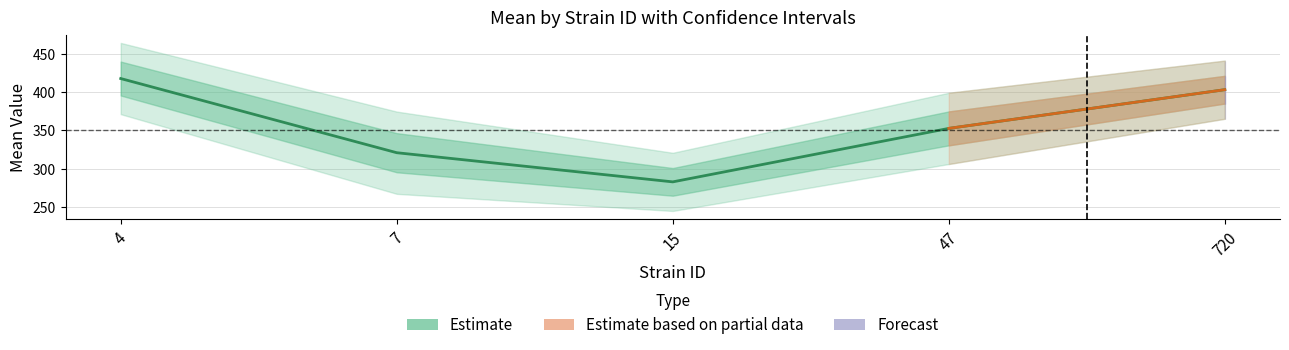

True or false: sem and uppercl cross at least once.

False